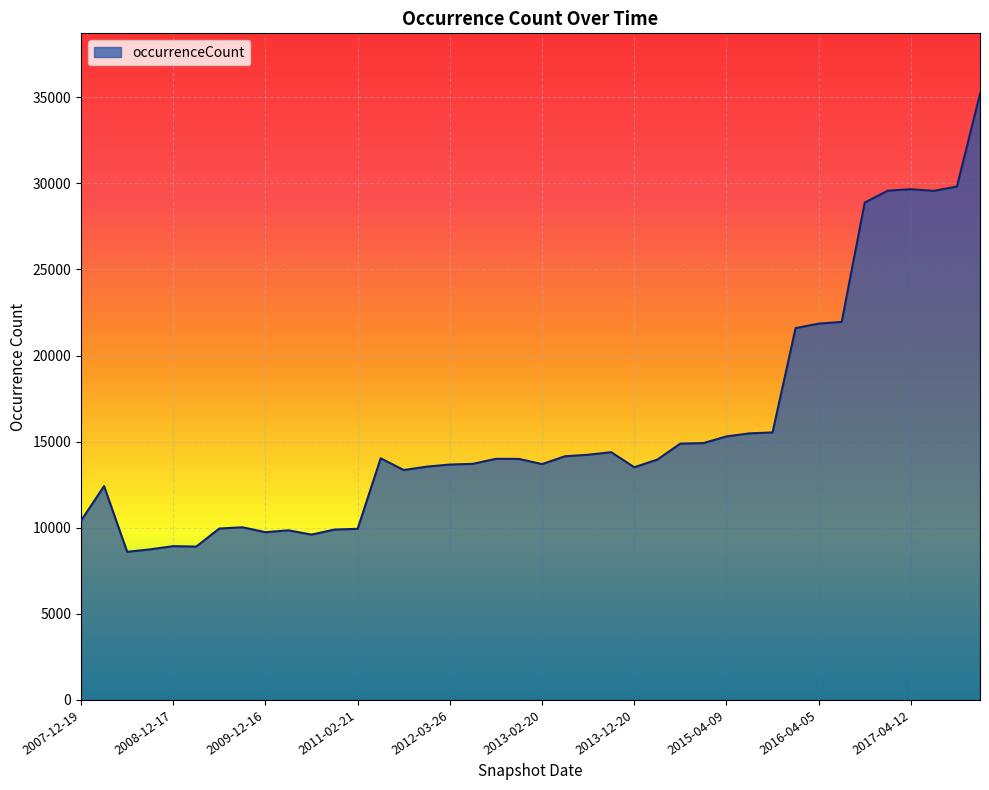

What is the minimum value shown in the chart?

8601